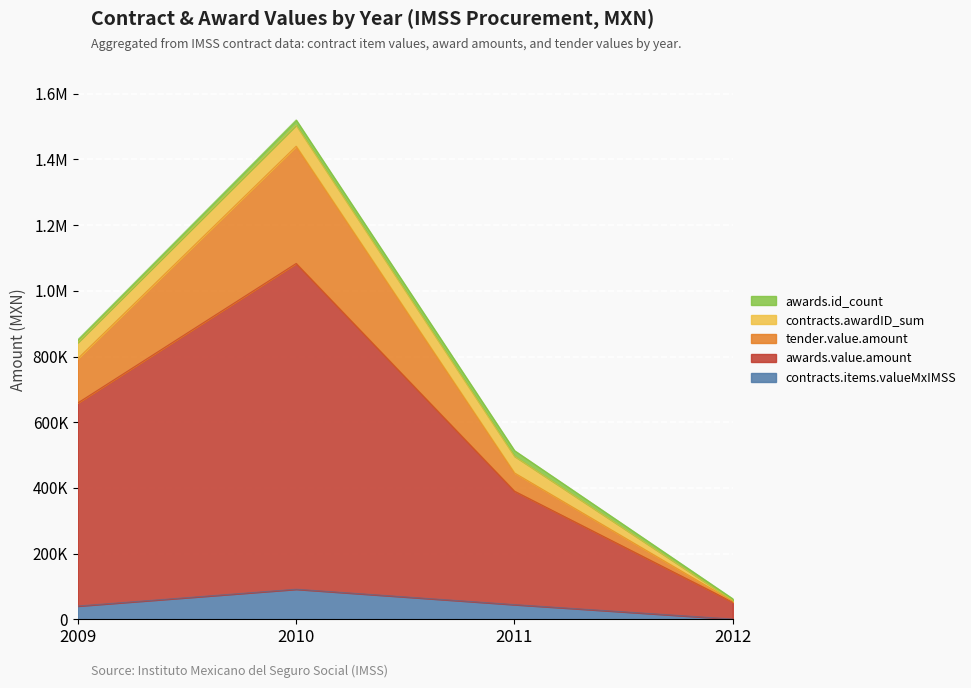

Is the value of contracts.items.valueMxIMSS at 2011 greater than the value of awards.value.amount at 2009?

No